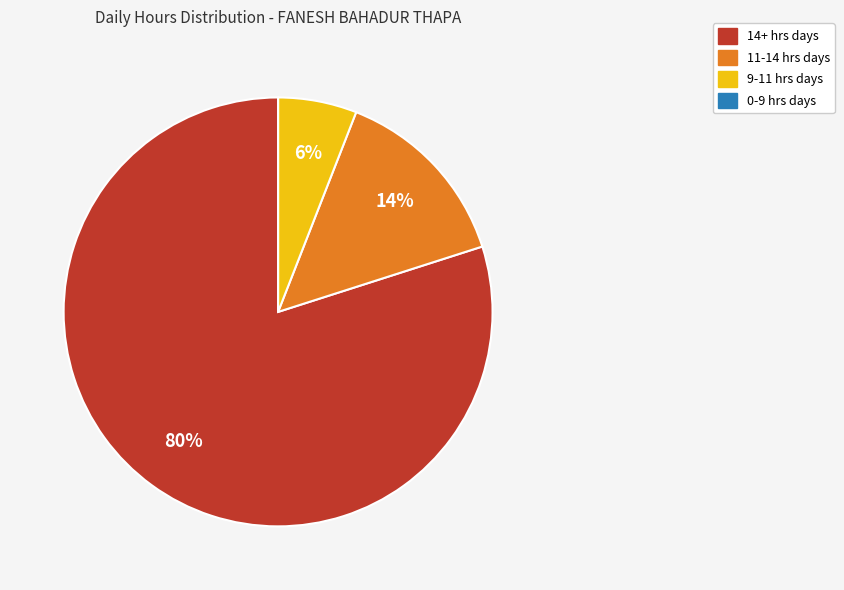

To the nearest percent, what is the average slice percentage?

25%